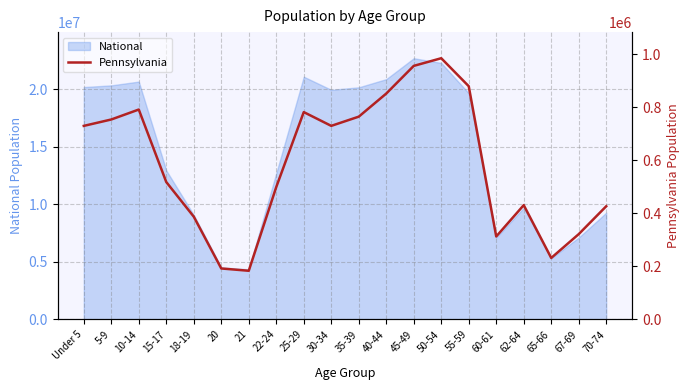

Between 5-9 and 15-17, which is larger?

5-9